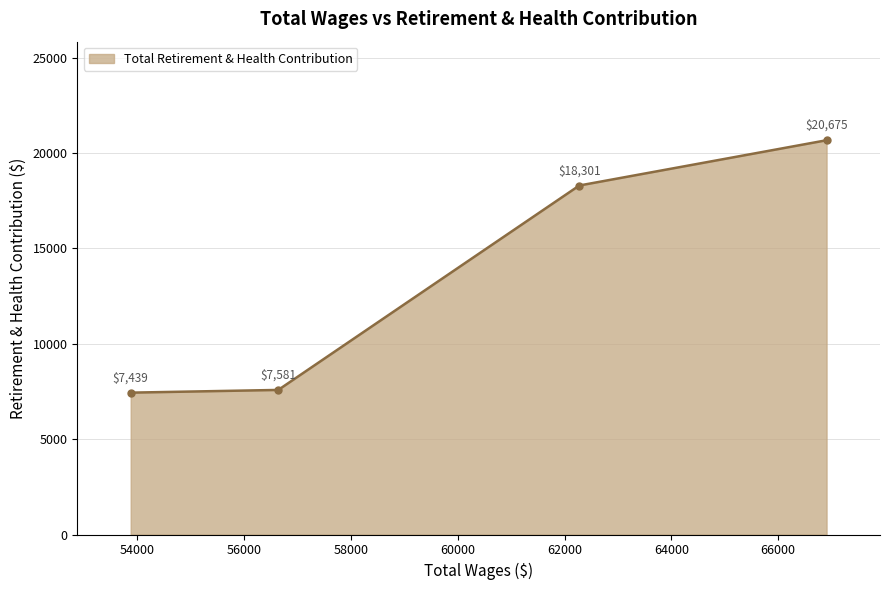

What is the minimum value shown in the chart?

7439